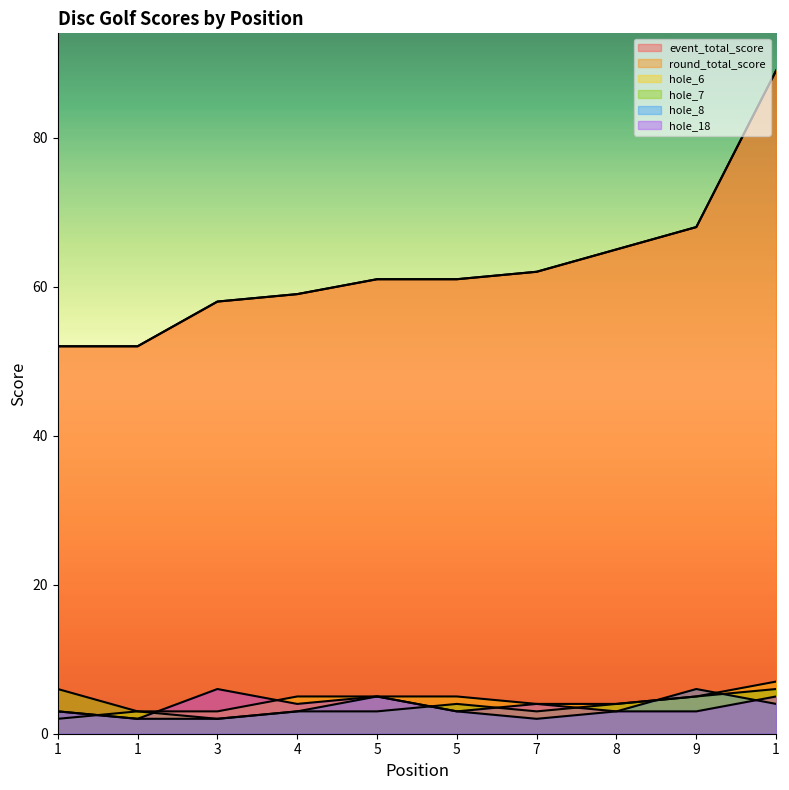

Read the hole_7 value at 4.

3